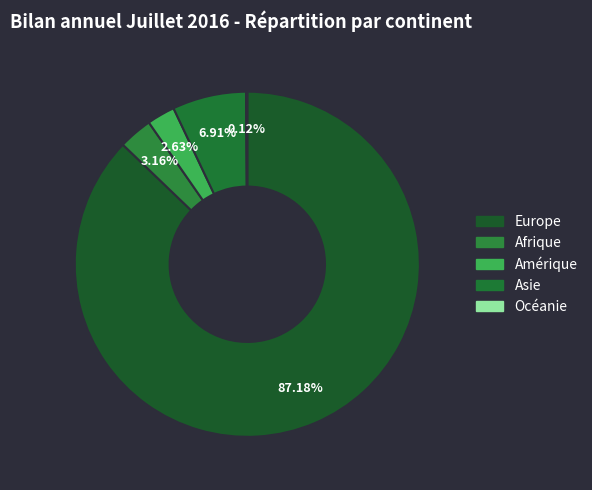

To the nearest percent, what portion does Asie represent?

7%